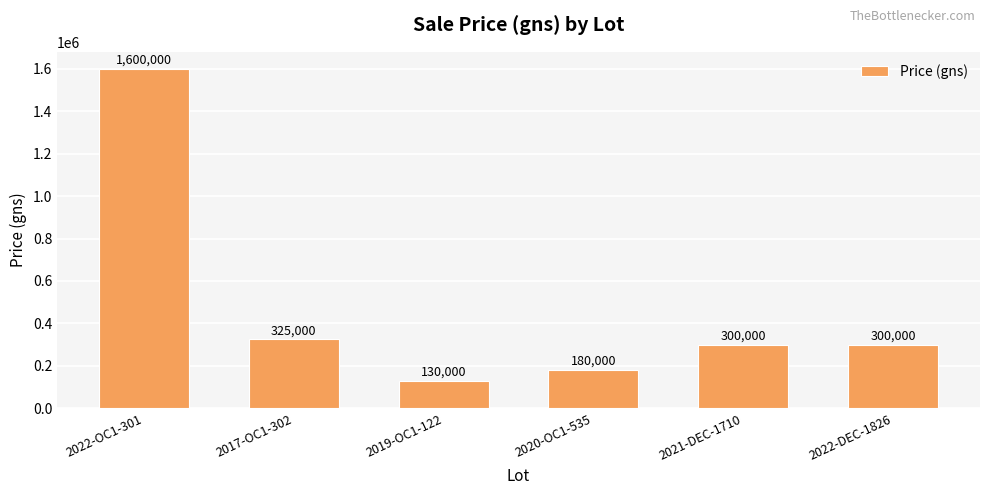

How many bars are there in total?

6